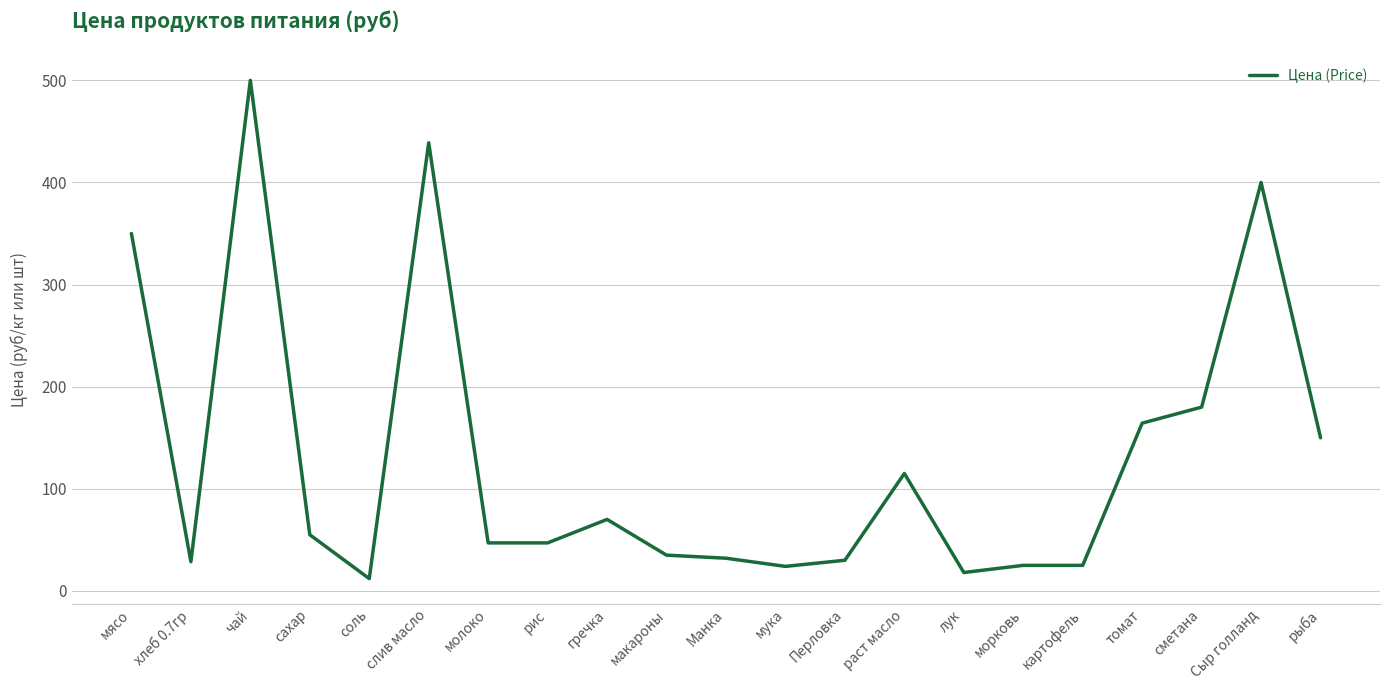

The chart shows a value of 70.0 at гречка. True or false?

True